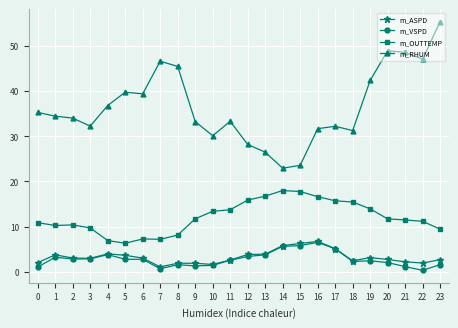

Is this an area chart (filled region under the line)?

No